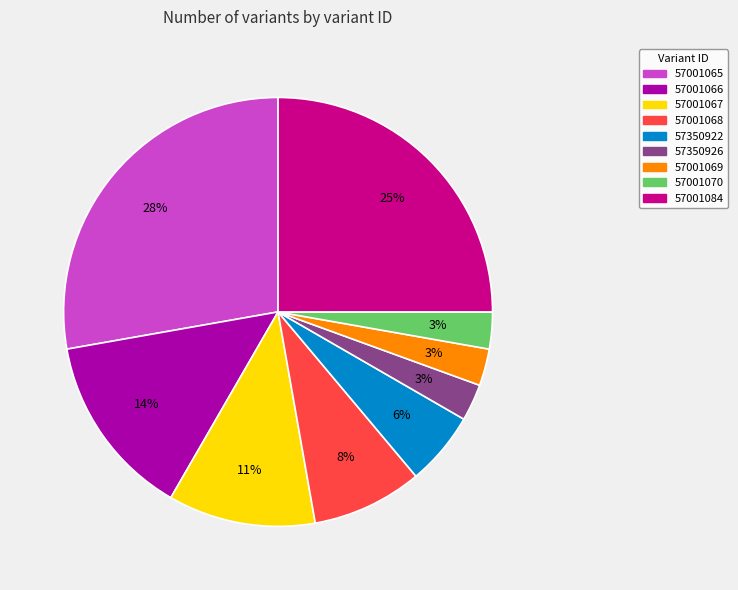

Which has a higher value, 57350922 or 57001084?

57001084